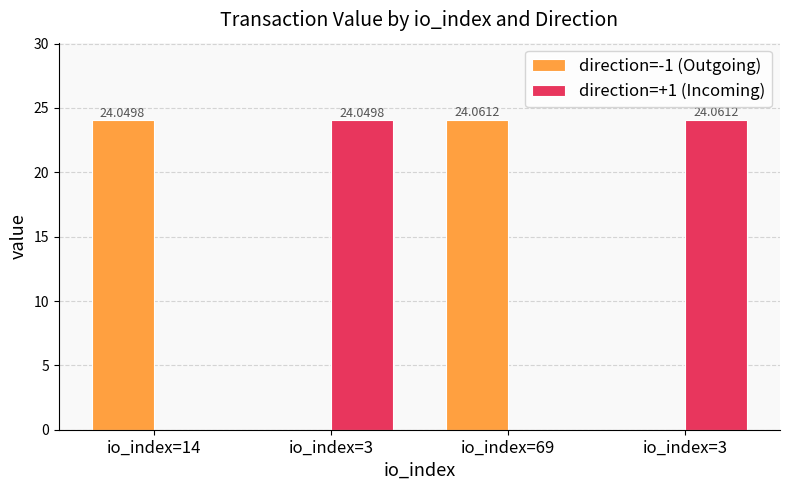

List the labels in order of direction=-1 (Outgoing) value, smallest first.

io_index=3, io_index=3, io_index=14, io_index=69